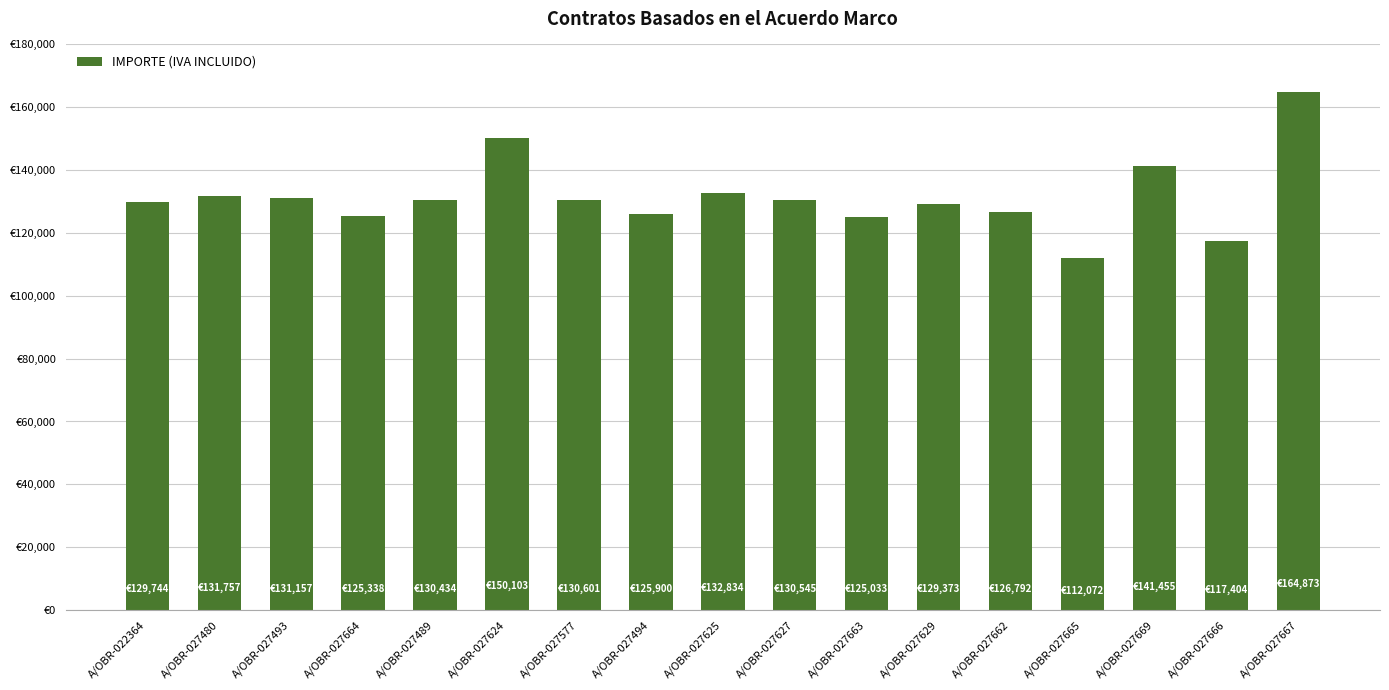

Reading left to right, what are all the values shown in this chart?

A/OBR-022364=129744.3	A/OBR-027480=131756.9	A/OBR-027493=131157.5	A/OBR-027664=125338.2	A/OBR-027489=130434.3	A/OBR-027624=150102.6	A/OBR-027577=130601.3	A/OBR-027494=125900.3	A/OBR-027625=132833.9	A/OBR-027627=130544.9	A/OBR-027663=125032.7	A/OBR-027629=129373.4	A/OBR-027662=126791.6	A/OBR-027665=112072.0	A/OBR-027669=141454.9	A/OBR-027666=117403.6	A/OBR-027667=164873.0